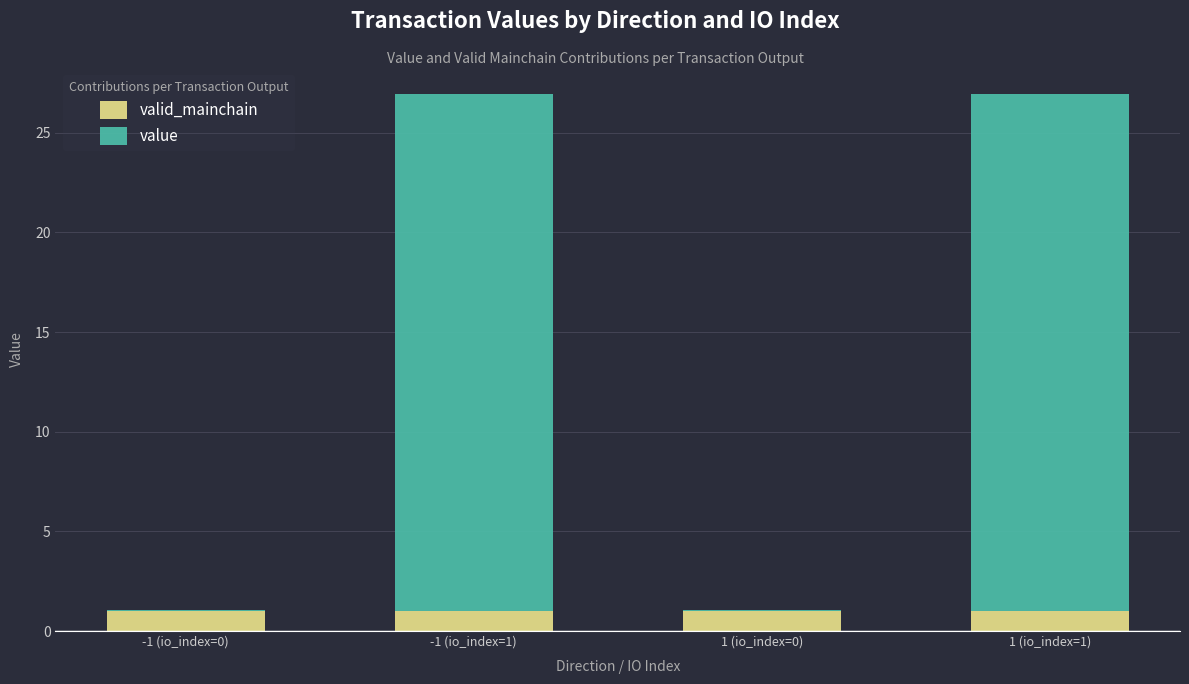

What is the total value across all series at 1 (io_index=1)?

27.0